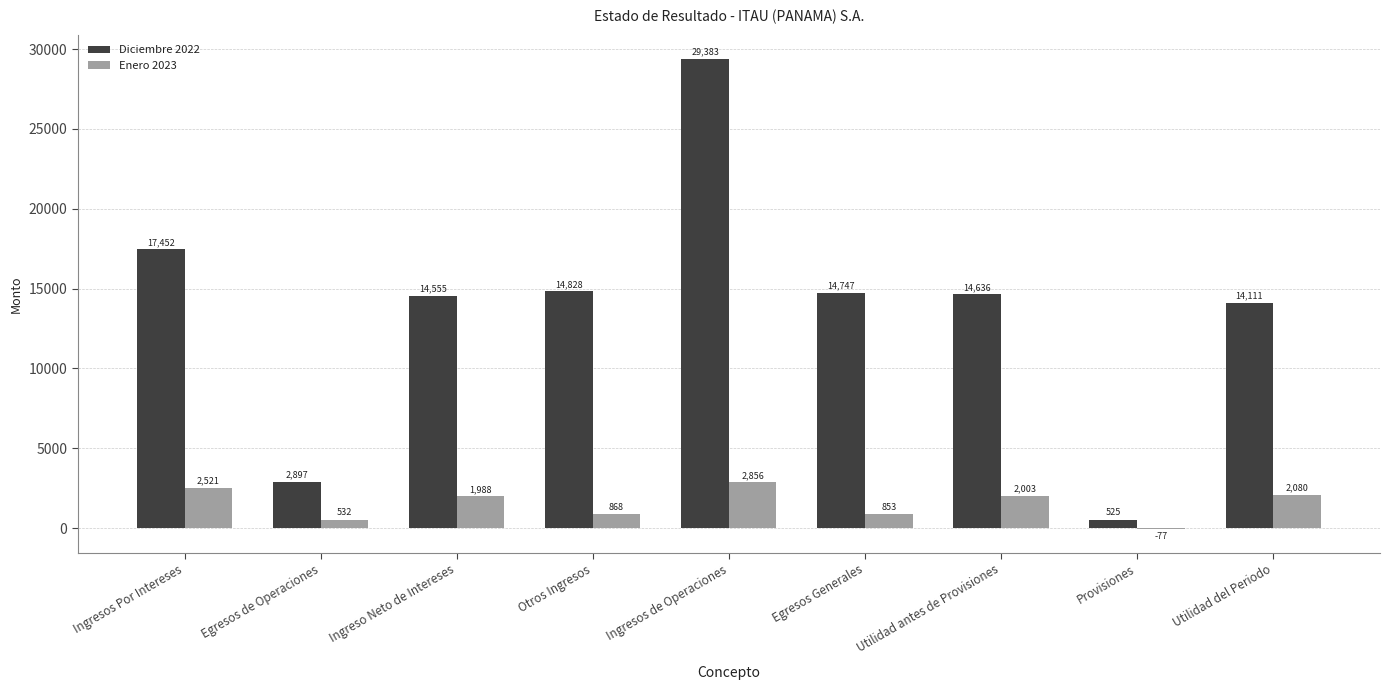

Is the value of Enero 2023 at Egresos Generales greater than the value of Diciembre 2022 at Utilidad del Periodo?

No